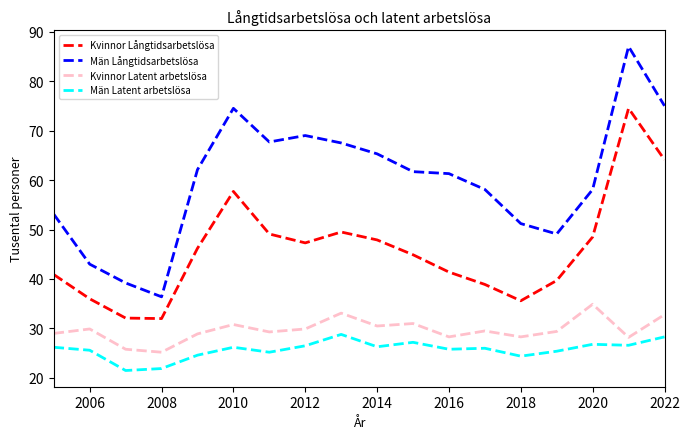

What are all the series names shown in the legend?

Kvinnor Långtidsarbetslösa, Män Långtidsarbetslösa, Kvinnor Latent arbetslösa, Män Latent arbetslösa